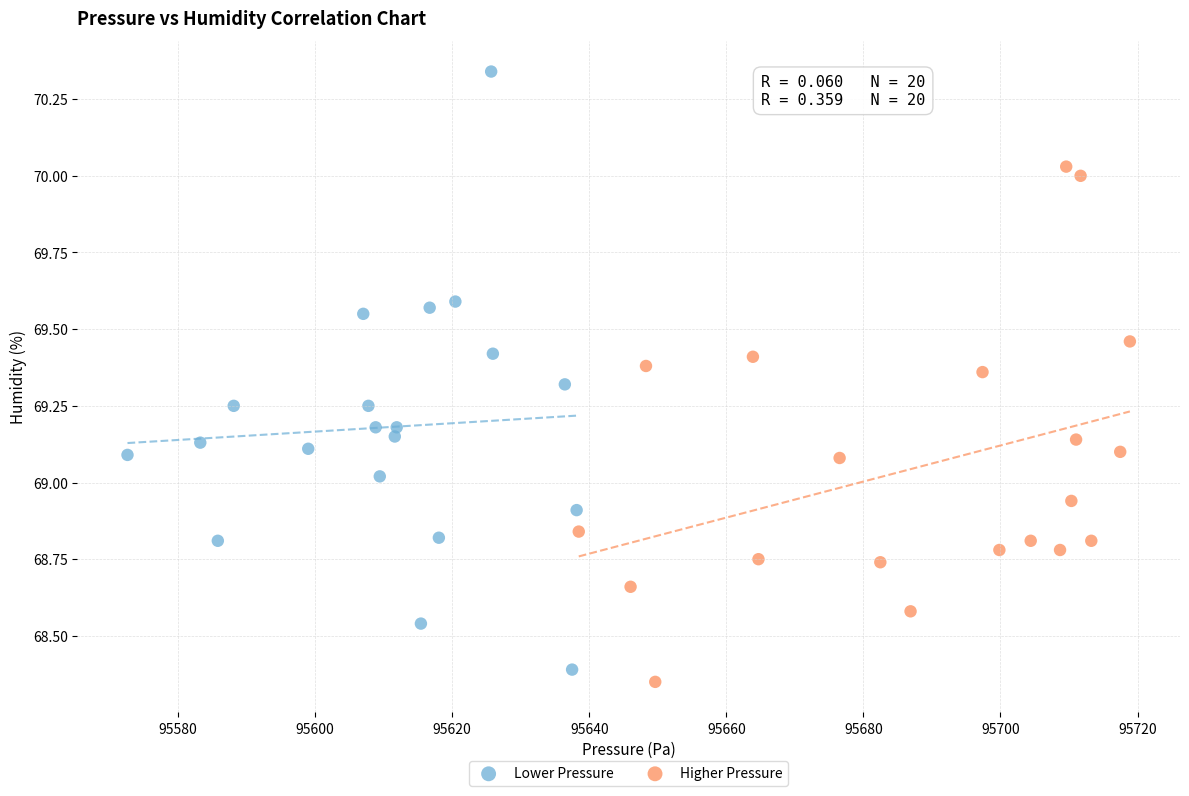

Which series contains the lowest Y value?

Higher Pressure